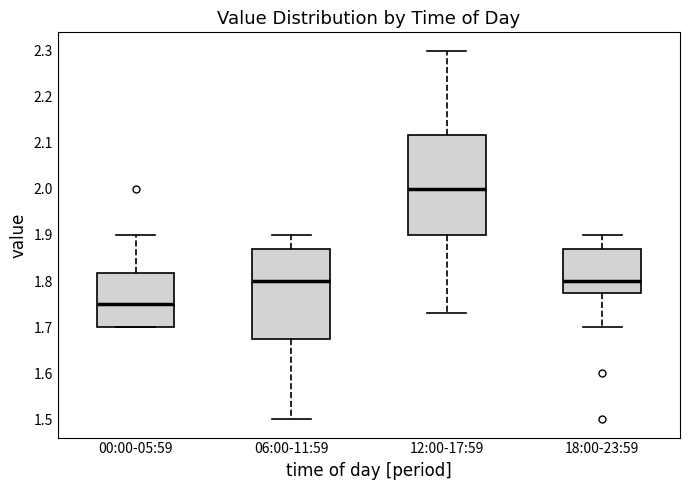

Comparing the boxes themselves (not the whiskers), which one is the tallest?

12:00-17:59